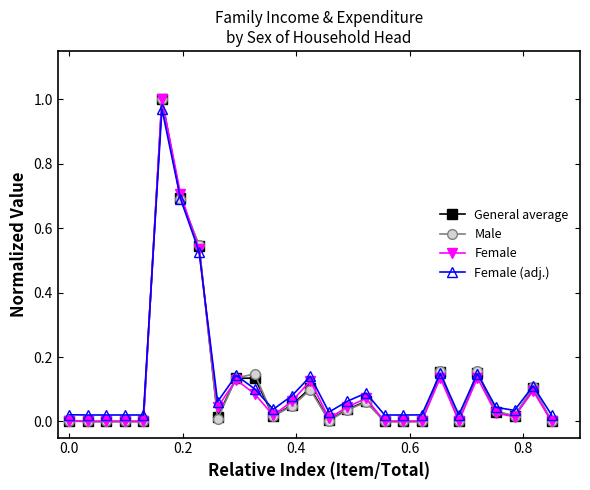

What are all the series names shown in the legend?

General average, Male, Female, Female (adj.)